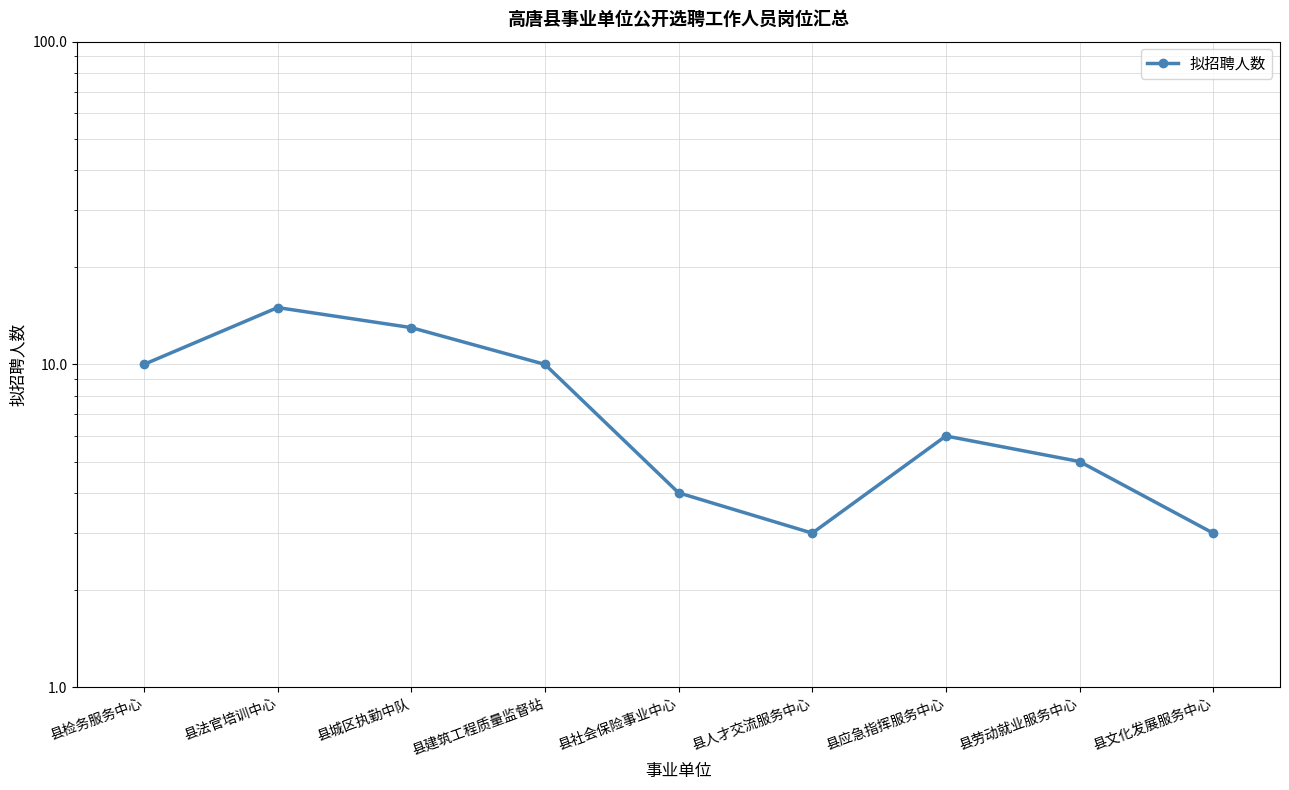

Count the number of data series in this chart.

1